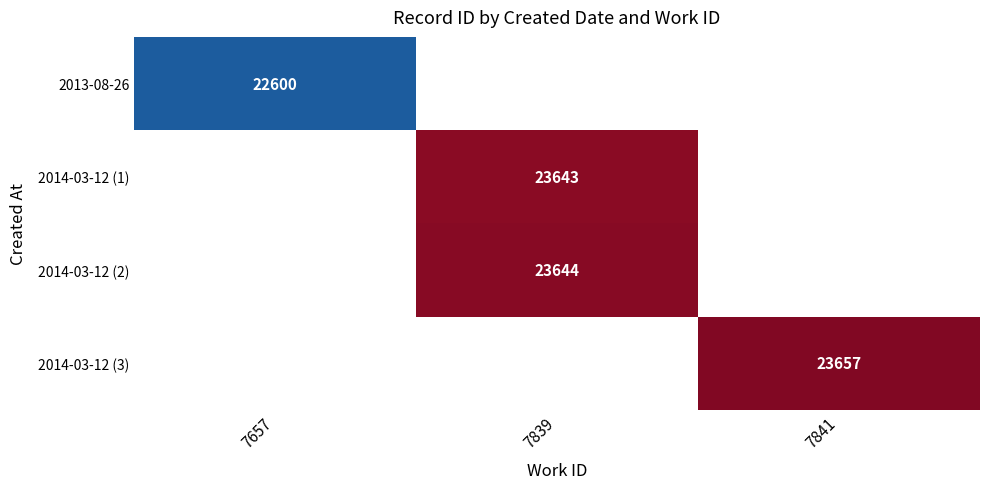

Which has a higher value, 7839 or 7841?

7841